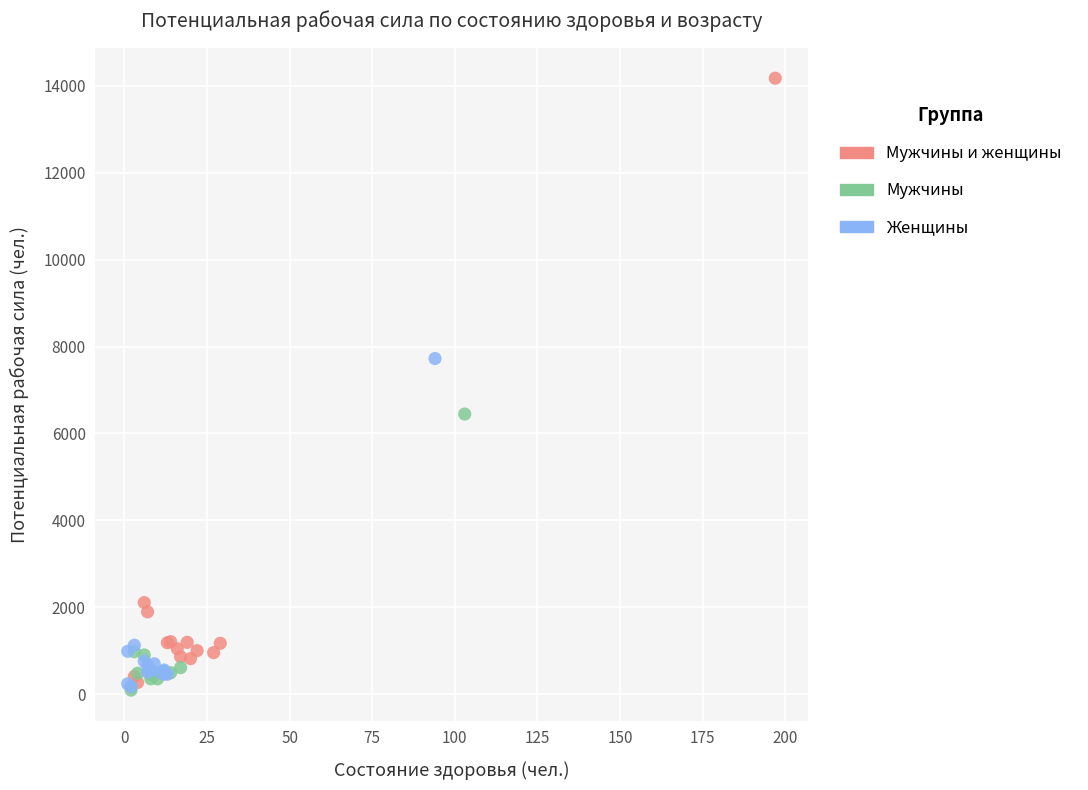

Which series has the widest spread of Y values?

Мужчины и женщины